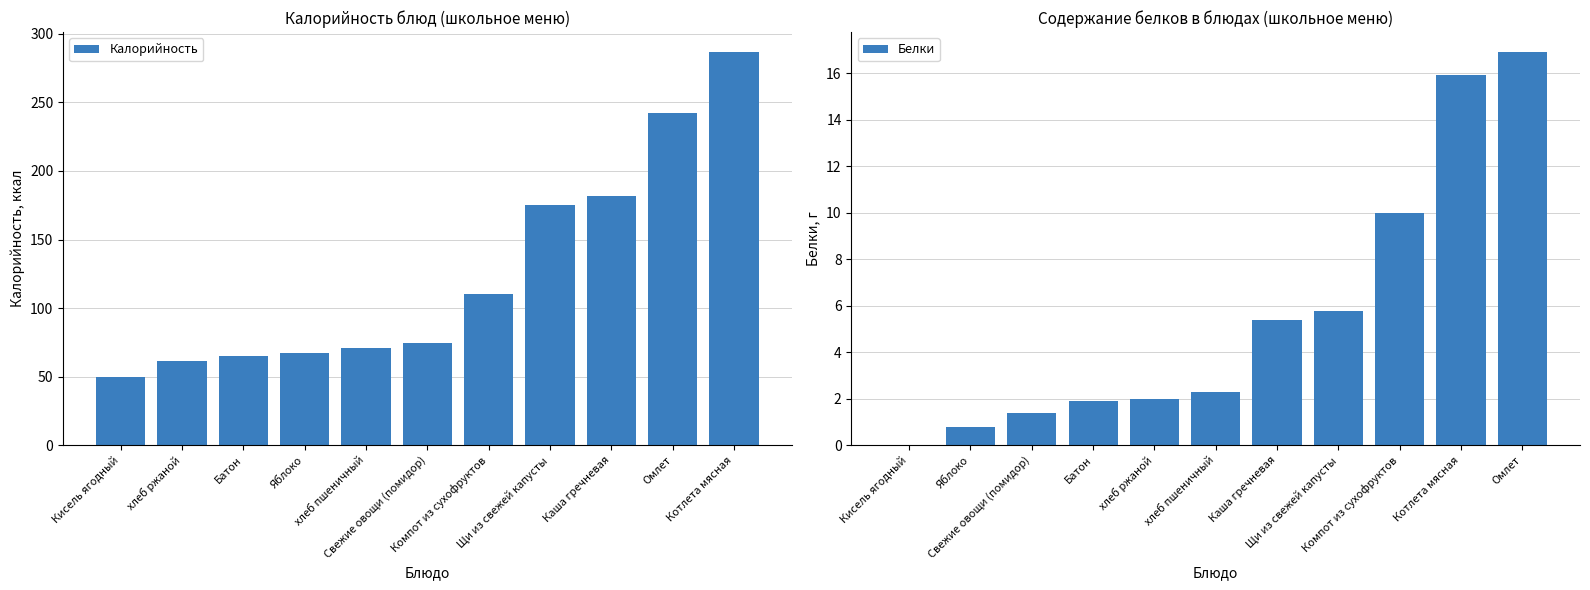

What is the difference between the maximum and second lowest values in the Калорийность series?

225.7